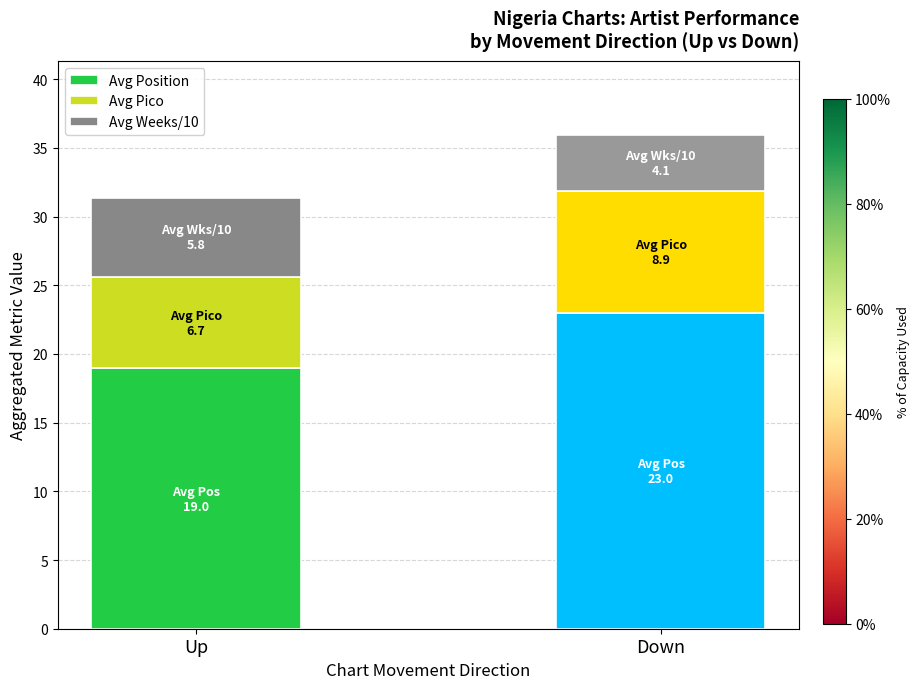

At which label does Avg Position reach its minimum?

Up